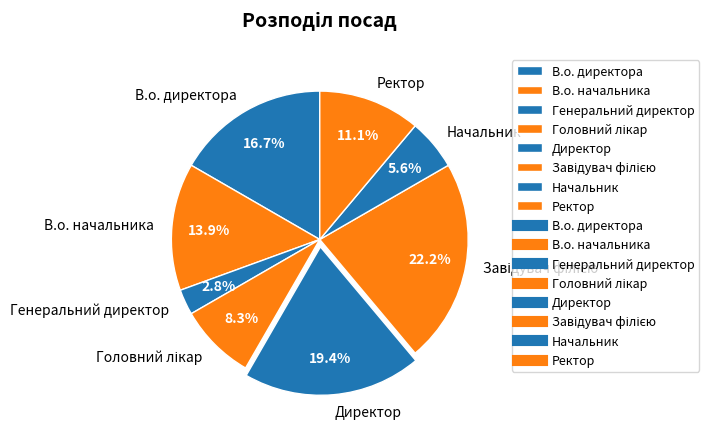

Is it true that Ректор is 1% of the pie?

False